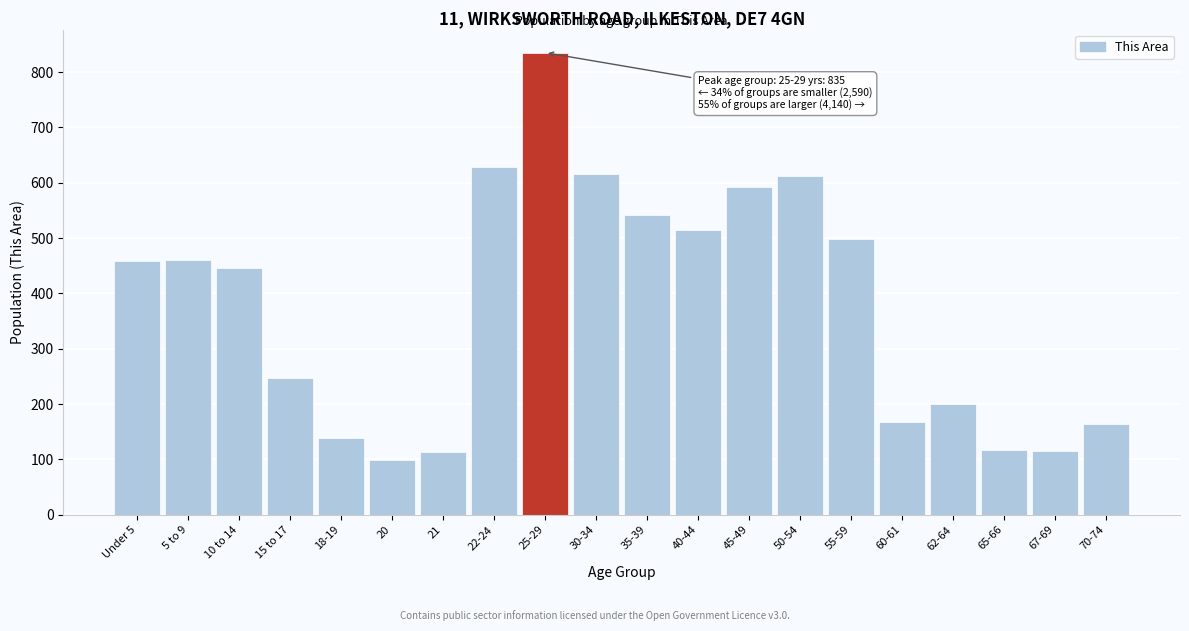

Approximately how many times larger is the value at 10 to 14 compared to 25-29?

0.5